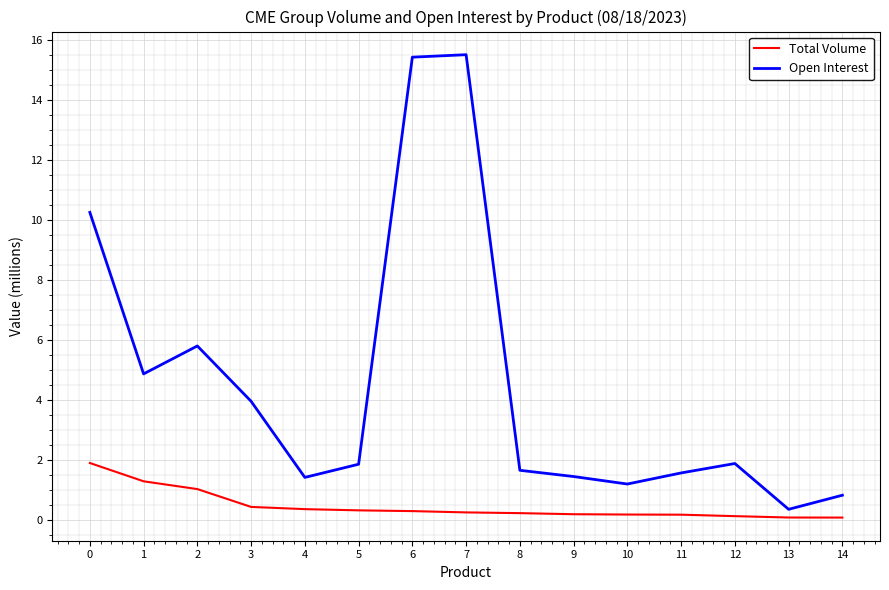

What is the difference between the Total Volume values at 9 and 1?

1.1